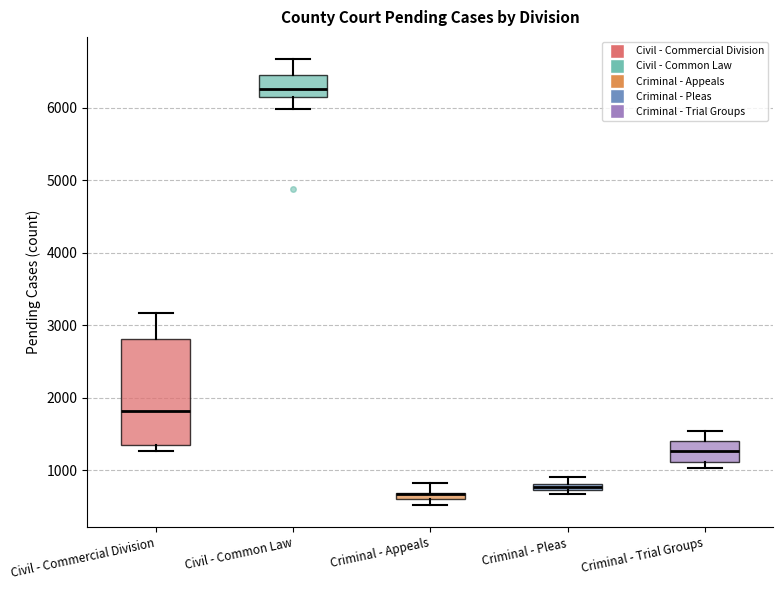

Which box is the tallest, from its lower edge to its upper edge?

Civil - Commercial Division